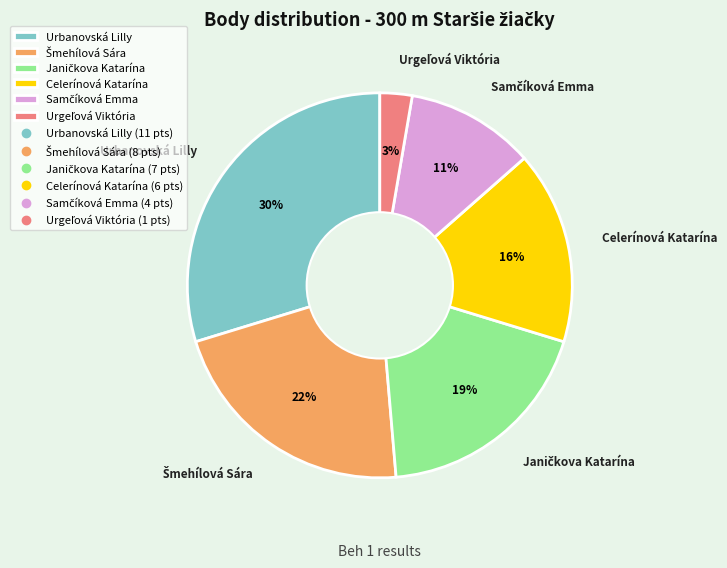

Is there a majority slice in this chart?

No